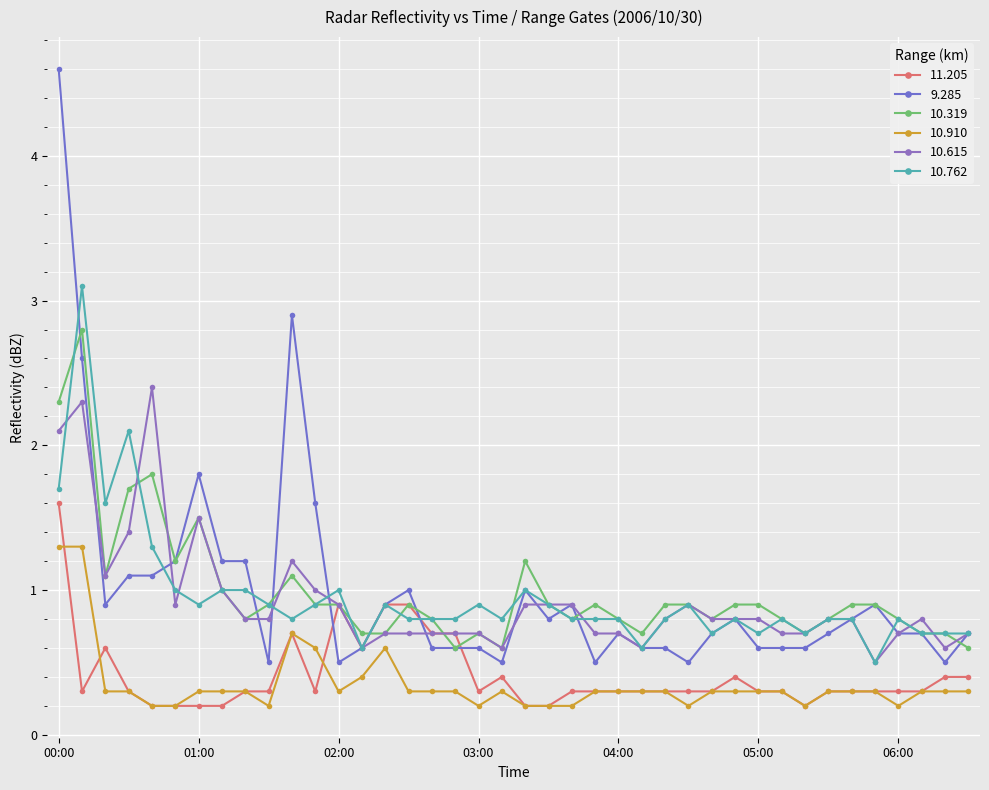

What is the difference between the second highest and minimum values in the 10.319 series?

1.7